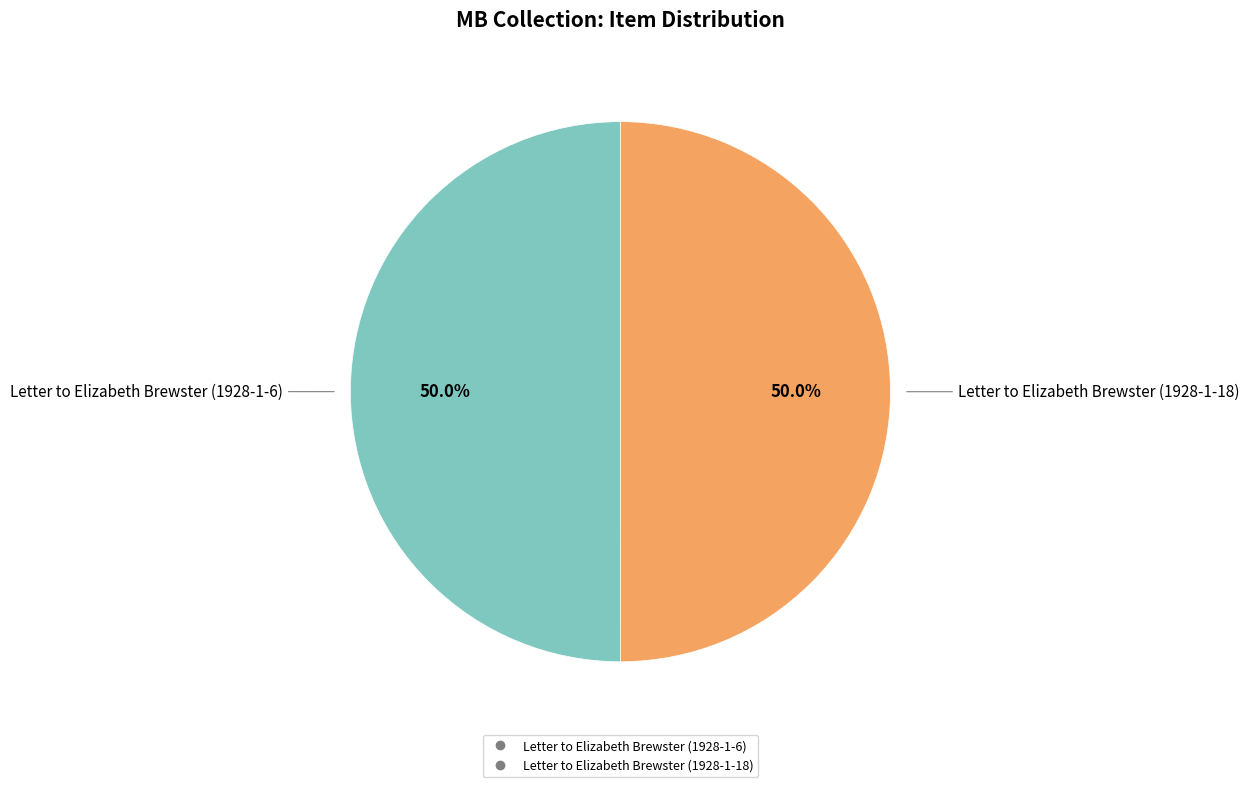

The Letter to Elizabeth Brewster (1928-1-18) slice represents 35% of the pie. True or false?

False